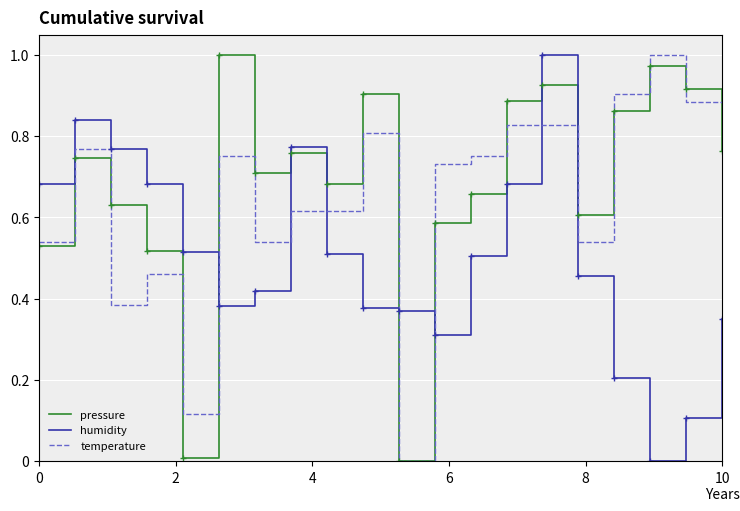

List the series in order of their overall mean, highest first.

pressure, temperature, humidity